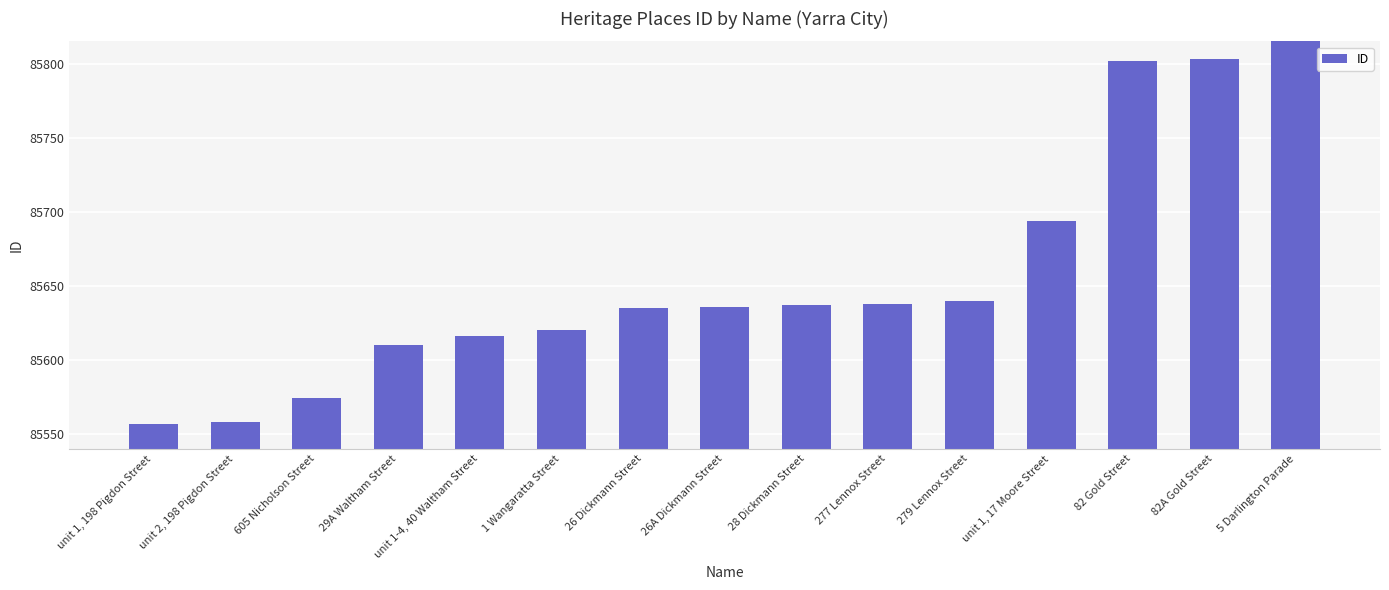

Approximately how many times larger is the value at 28 Dickmann Street compared to 605 Nicholson Street?

1.0